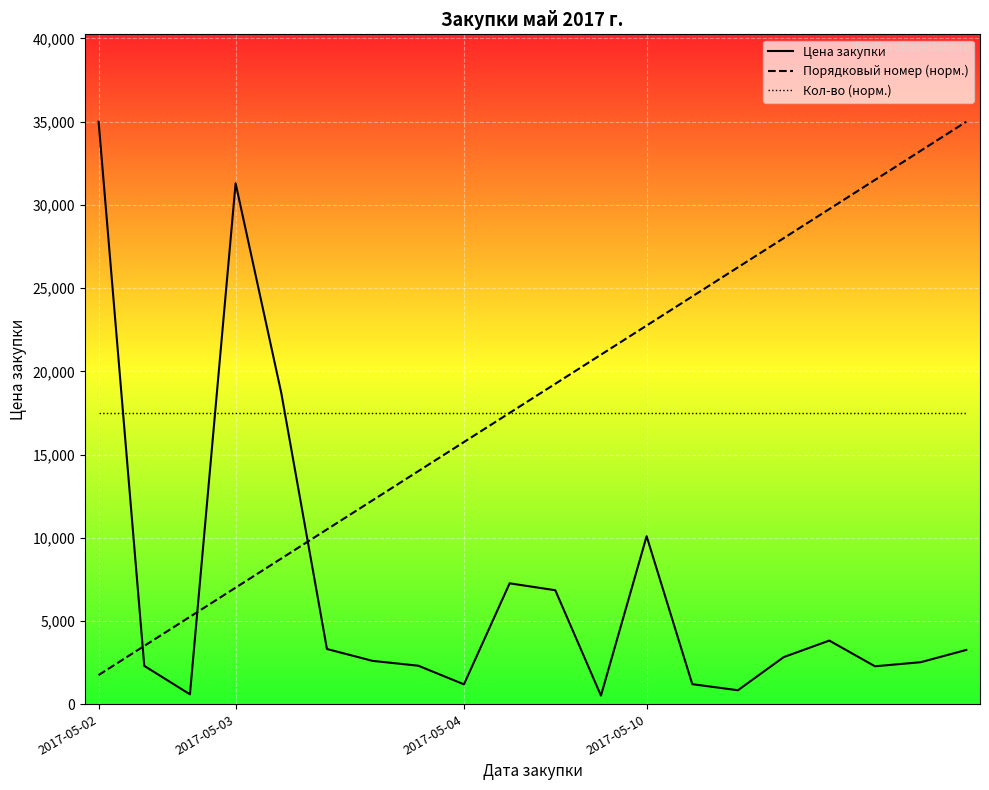

What is the difference between the second highest and second lowest values in the Порядковый номер (норм.) series?

29750.0